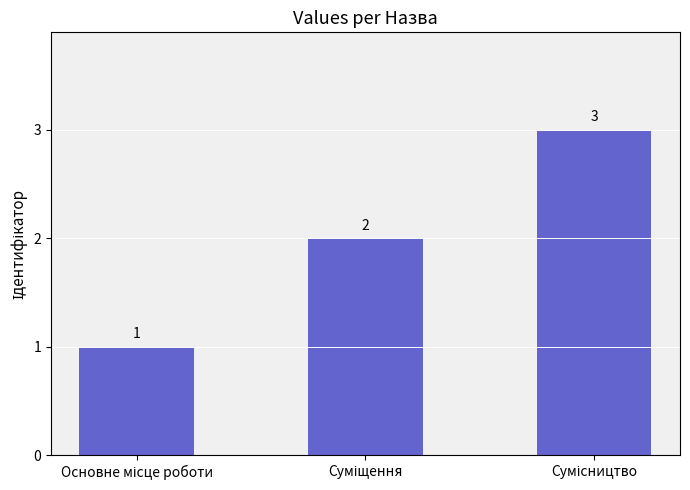

Count the values in the range 1 to 3.

3